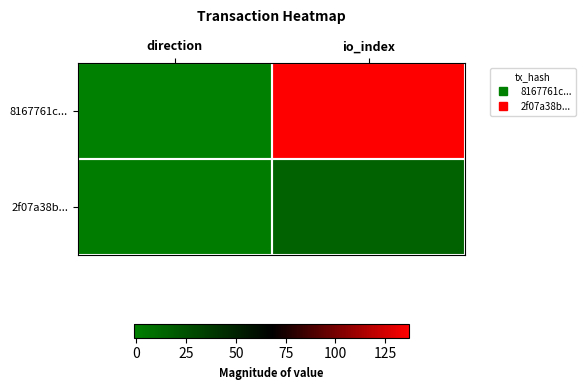

What is the total value across all series at io_index?

152